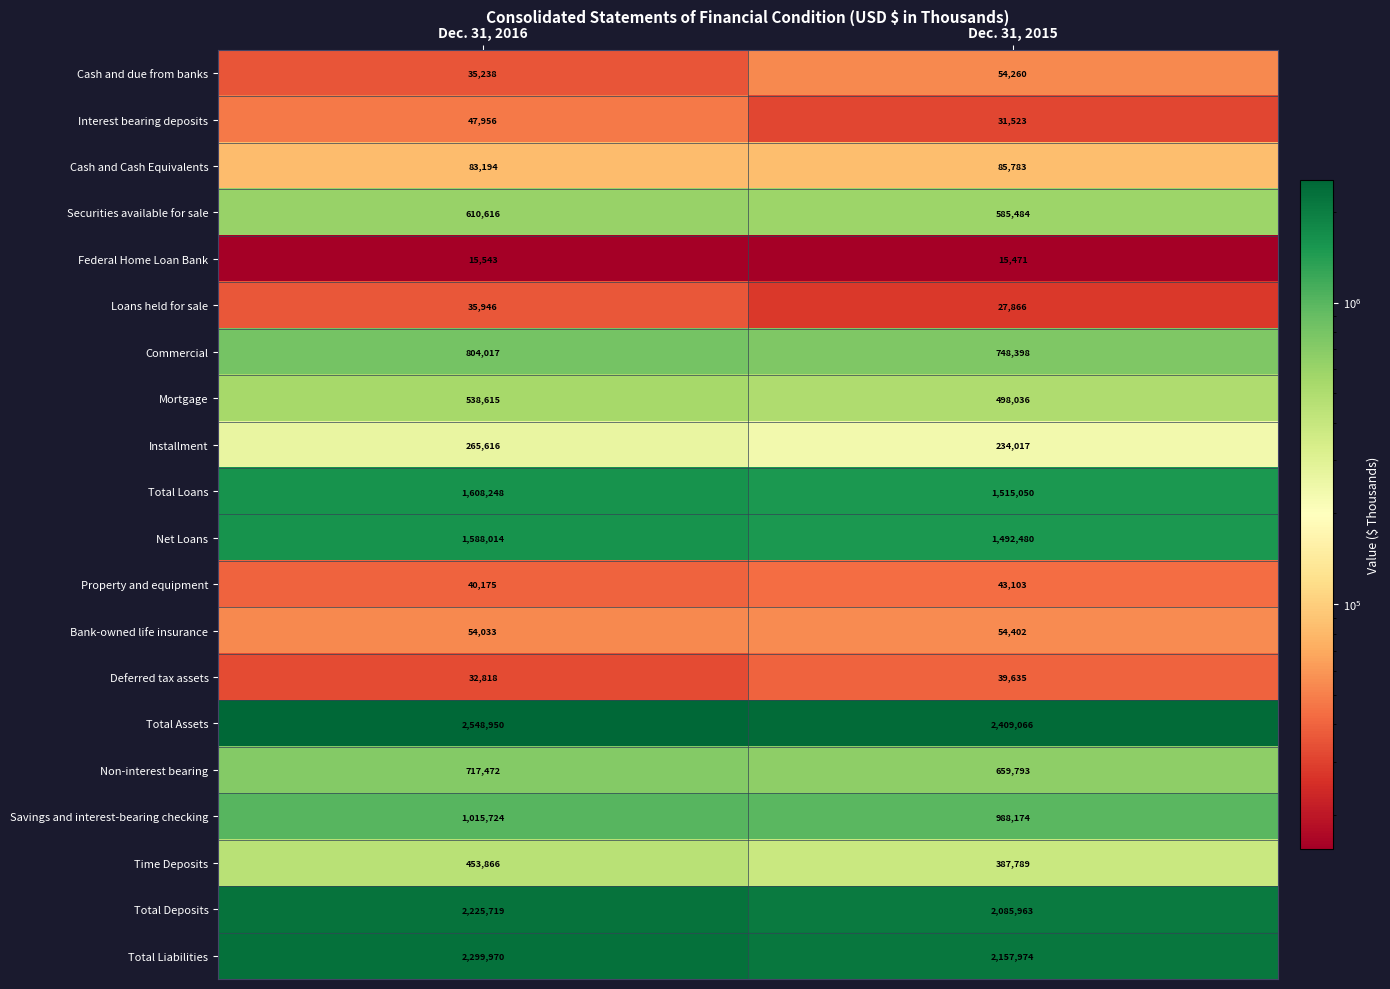

Which series has the widest spread of values?

Total Liabilities